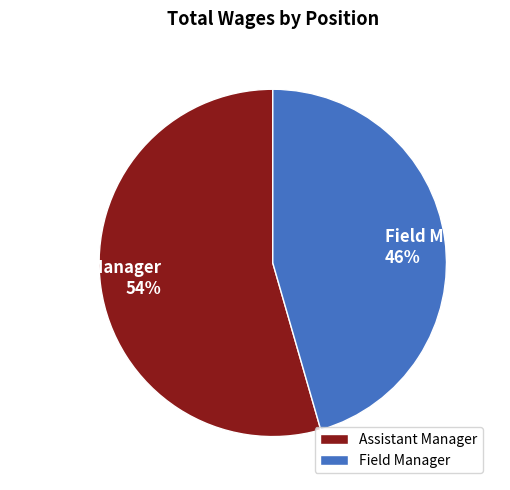

True or false: Assistant Manager accounts for 54% of the total.

True